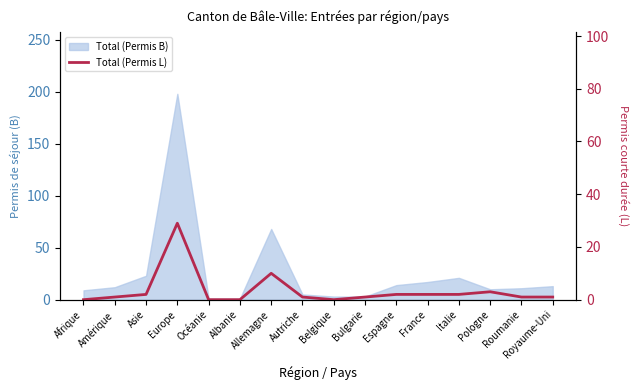

What position from the left is Europe?

4